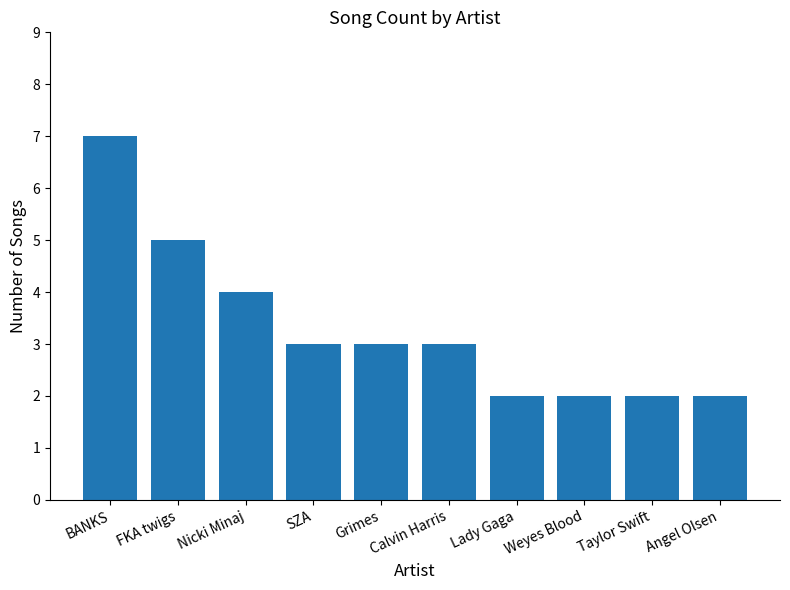

How many series are shown in this chart?

1